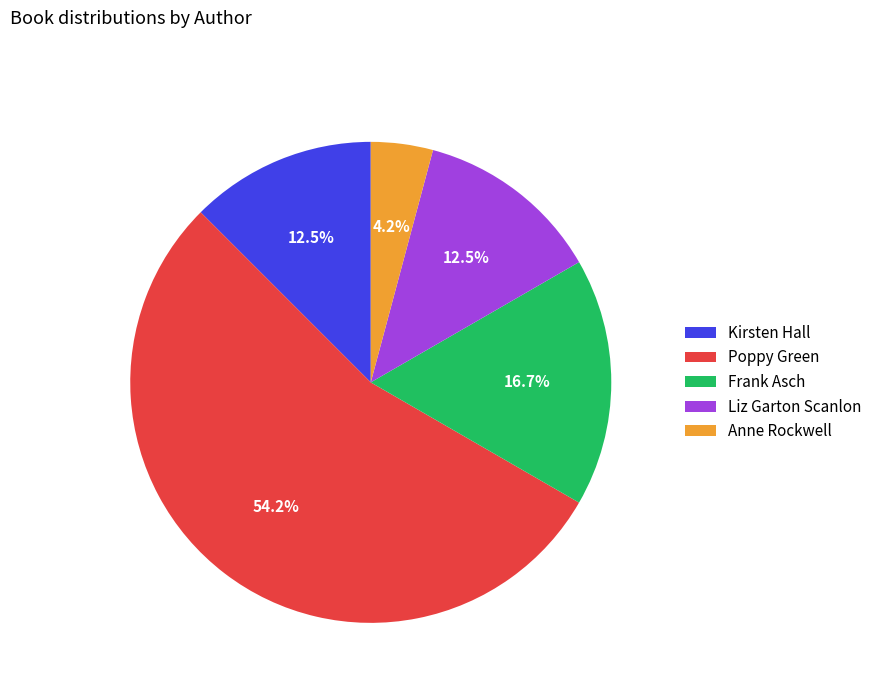

Is there a majority slice in this chart?

Yes